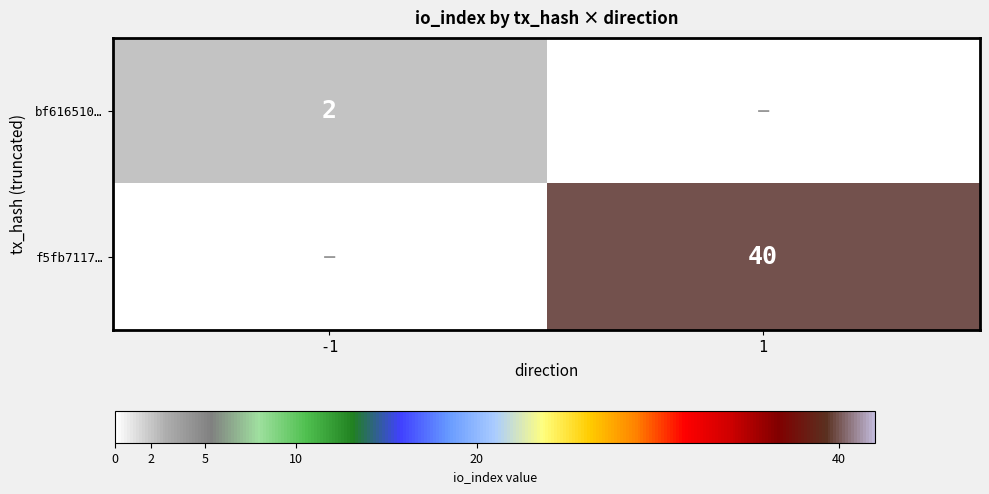

The f5fb7117… series shows 40 at 1. True or false?

True